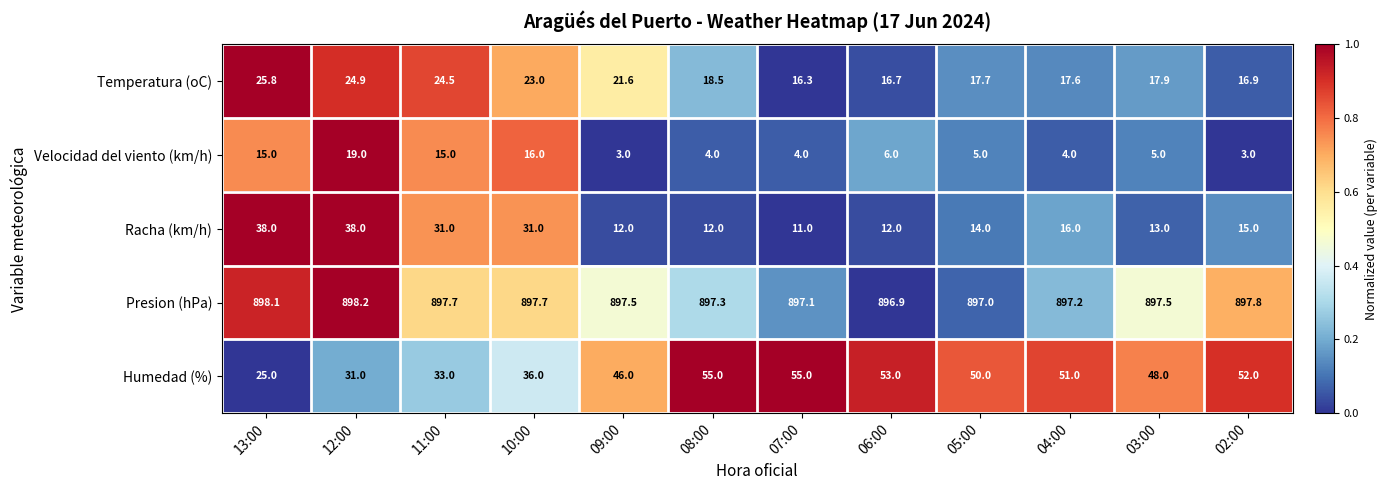

What is the greatest value displayed?

898.2